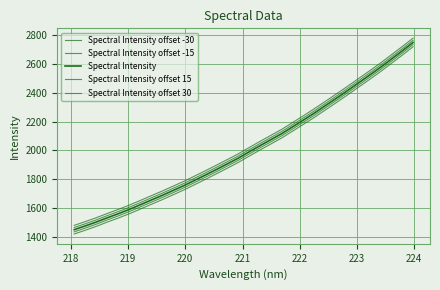

True or false: Spectral Intensity offset 30 and Spectral Intensity offset -30 cross at least once.

False